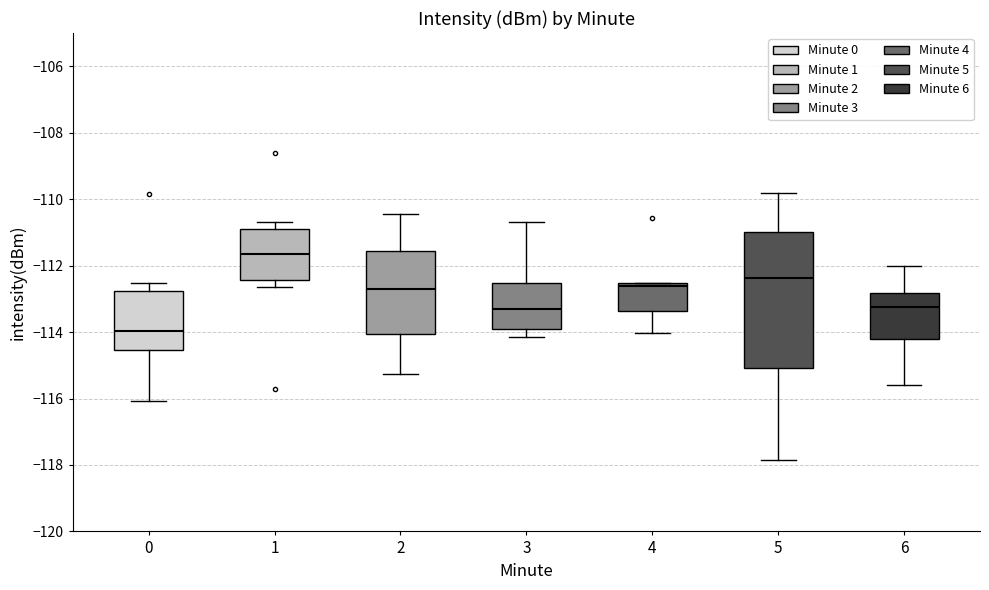

Reading left to right, read every box against the y-axis: the position of its median line, the range the box covers, and the ends of its whiskers. The values are not printed on the chart, so give them approximately, as read against the axis.

0: median -114.0, box -114.6 to -112.8, whiskers -116.0 to -112.6
1: median -111.6, box -112.4 to -111.0, whiskers -112.6 to -110.6
2: median -112.8, box -114.0 to -111.6, whiskers -115.2 to -110.4
3: median -113.4, box -114.0 to -112.6, whiskers -114.2 to -110.6
4: median -112.6 (just below the box's upper edge), box -113.4 to -112.6, whiskers -114.0 to -112.6
5: median -112.4, box -115.0 to -111.0, whiskers -117.8 to -109.8
6: median -113.2, box -114.2 to -112.8, whiskers -115.6 to -112.0